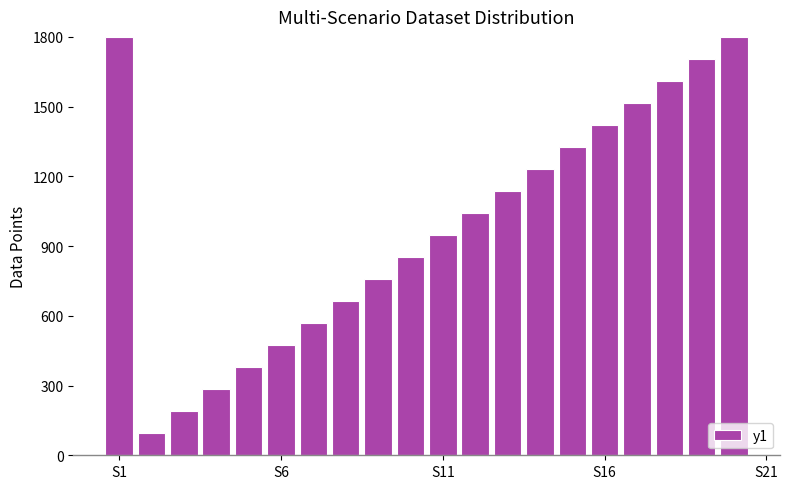

What is the average value?

990.0